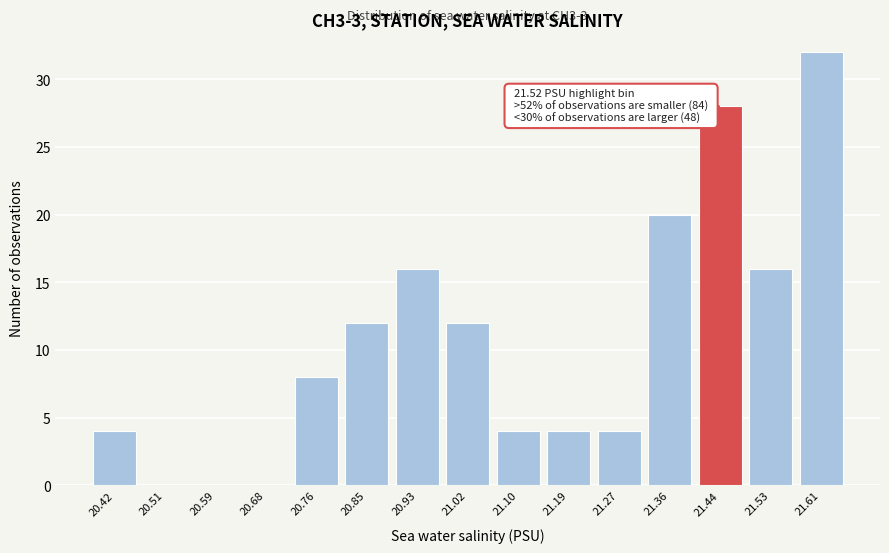

Reading left to right, transcribe all the data shown in this chart.

20.42=4	20.51=0	20.59=0	20.68=0	20.76=8	20.85=12	20.93=16	21.02=12	21.10=4	21.19=4	21.27=4	21.36=20	21.44=28	21.53=16	21.61=32